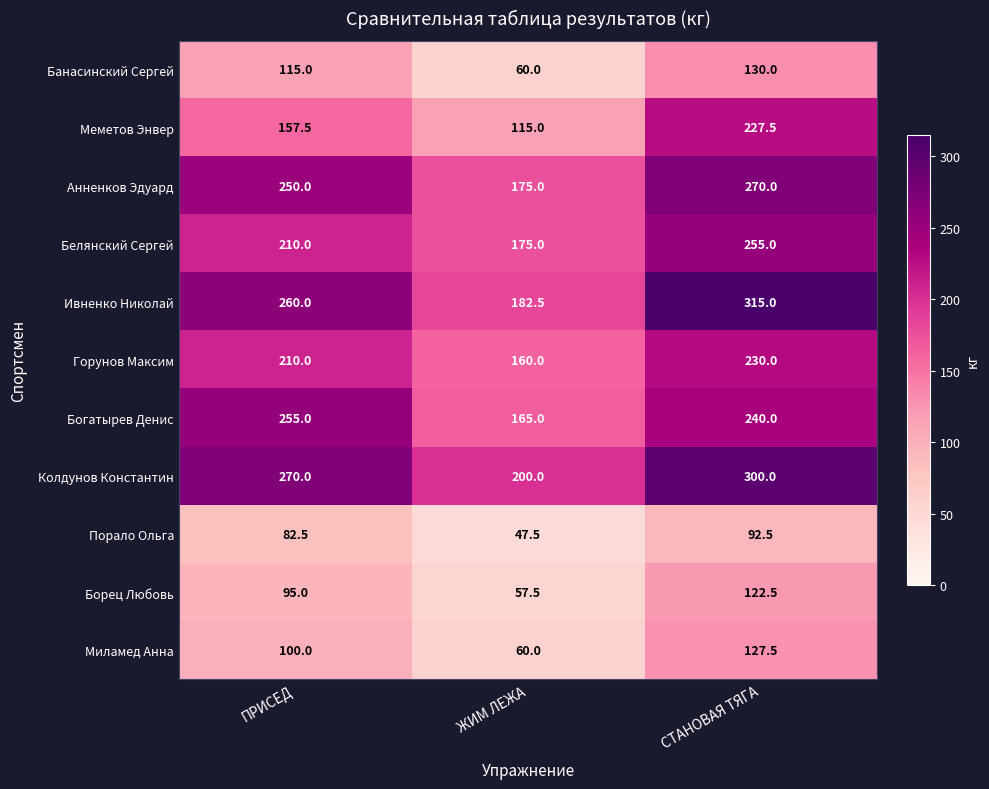

True or false: Борец Любовь has a value of 31.5 at ПРИСЕД.

False